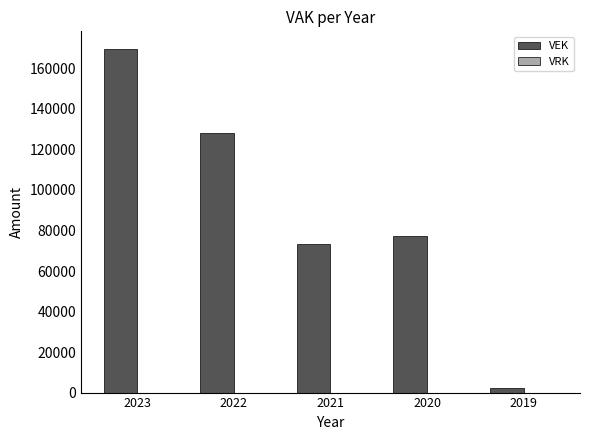

Does the chart contain any negative values?

No